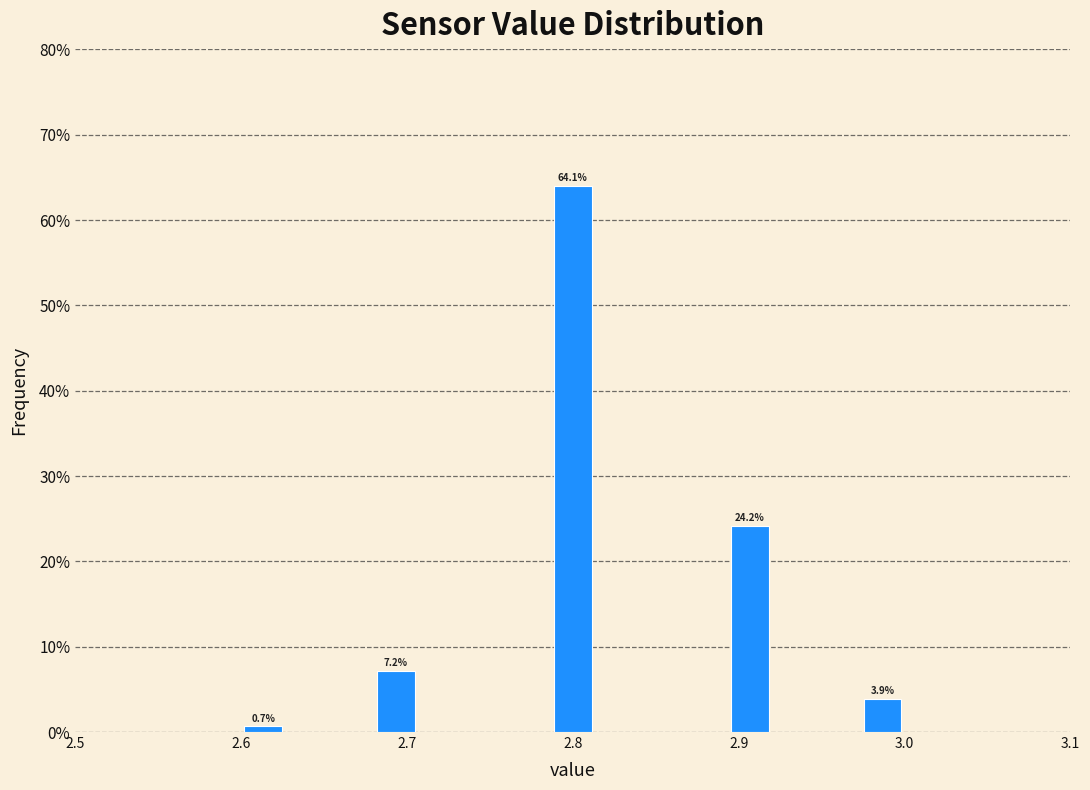

Around what value on the x-axis is the tallest bar? Give the approximate position of its centre, as read against the axis.

2.80